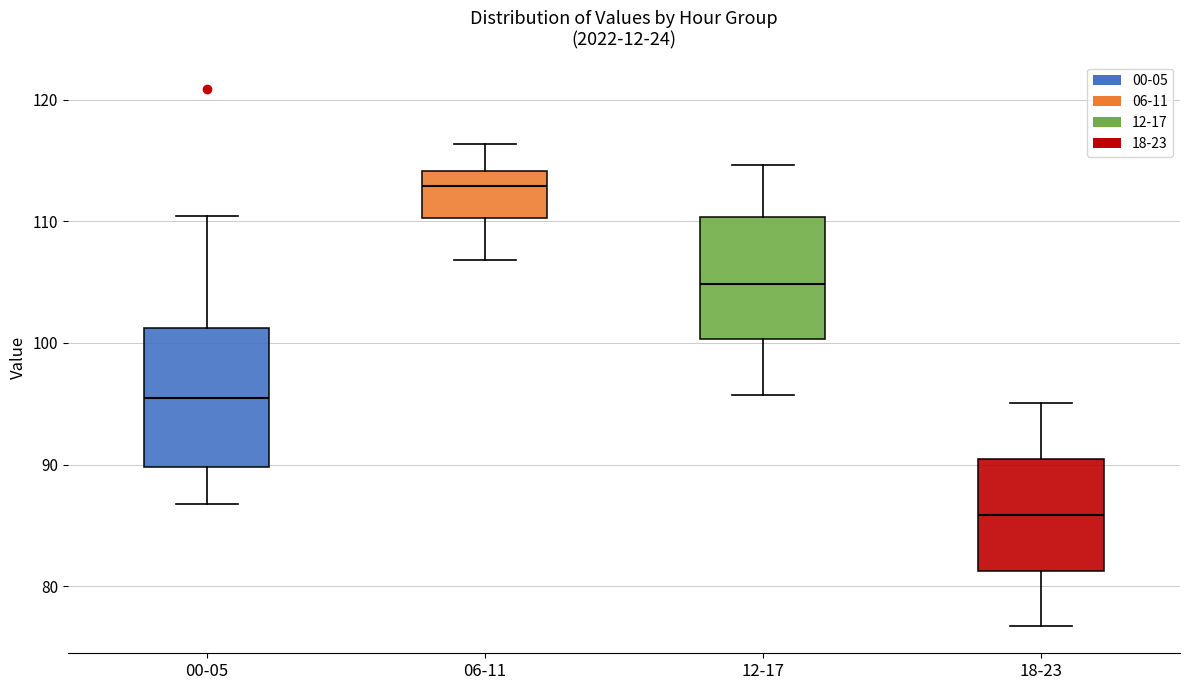

Where does the upper whisker of the box for 18-23 end on the y-axis? The values are not printed on the chart, so give them approximately, as read against the axis.

95